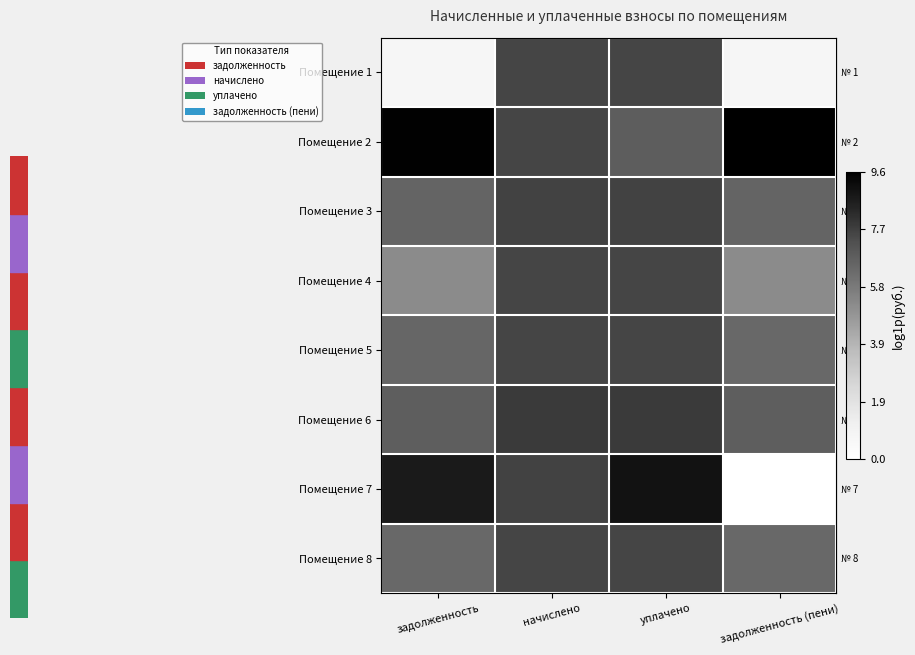

How many data points does each series have?

4